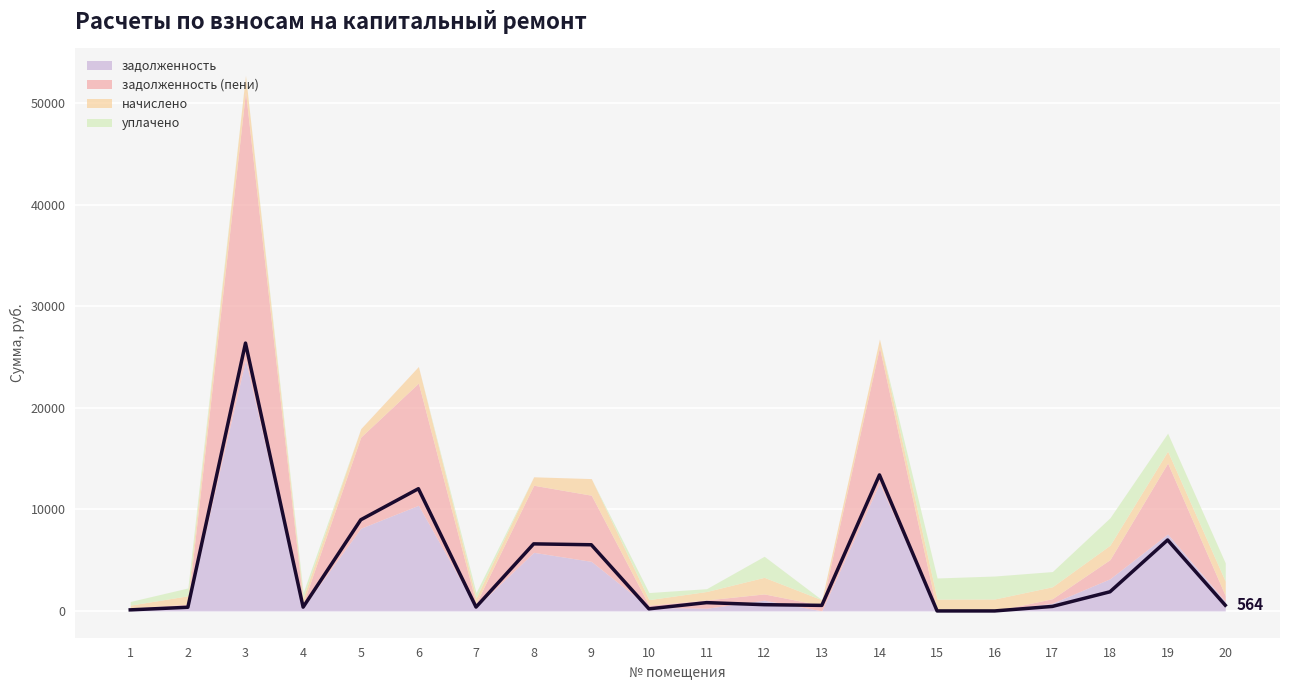

The уплачено series shows 0.0 at 3. True or false?

True